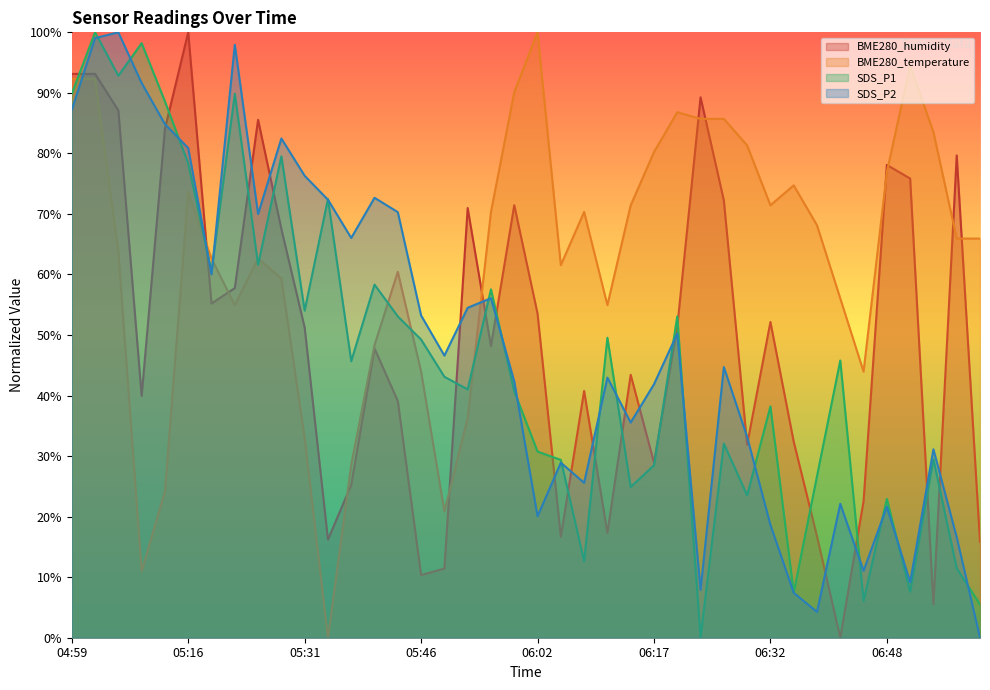

Which series has the largest range (max minus min)?

BME280_humidity